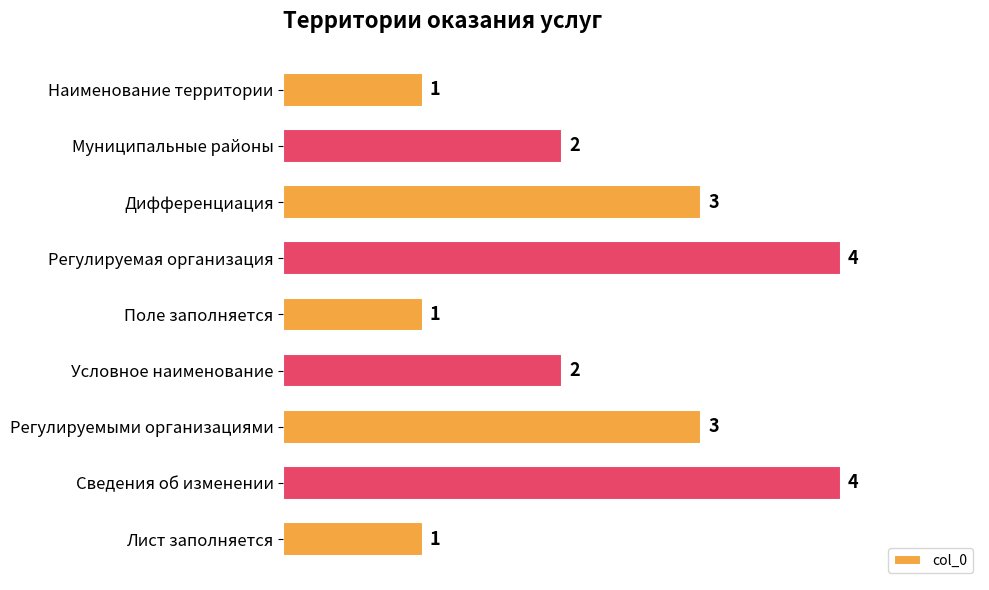

Are the bars horizontal?

Yes